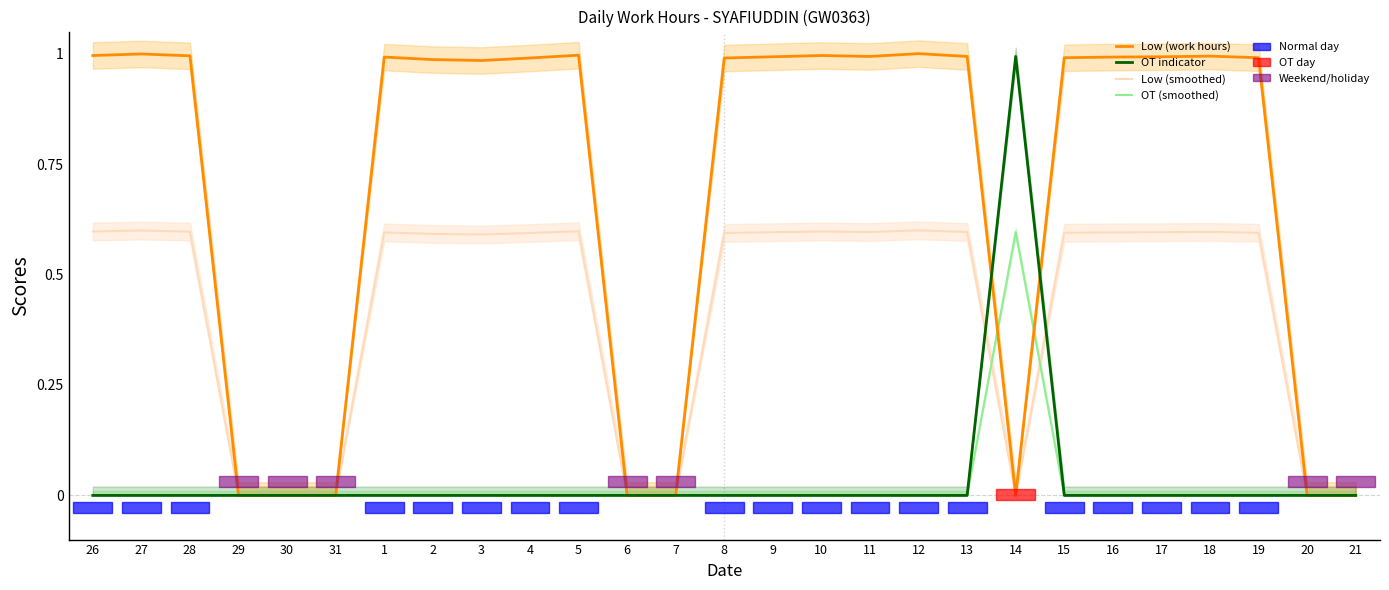

What is the label of the 11th point from the left?

5